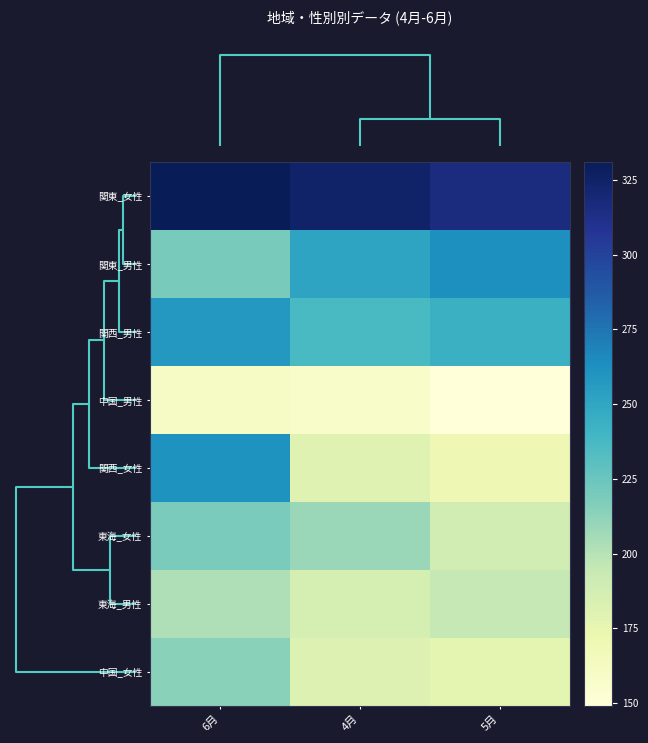

At how many categories does at least one series exceed 301?

3